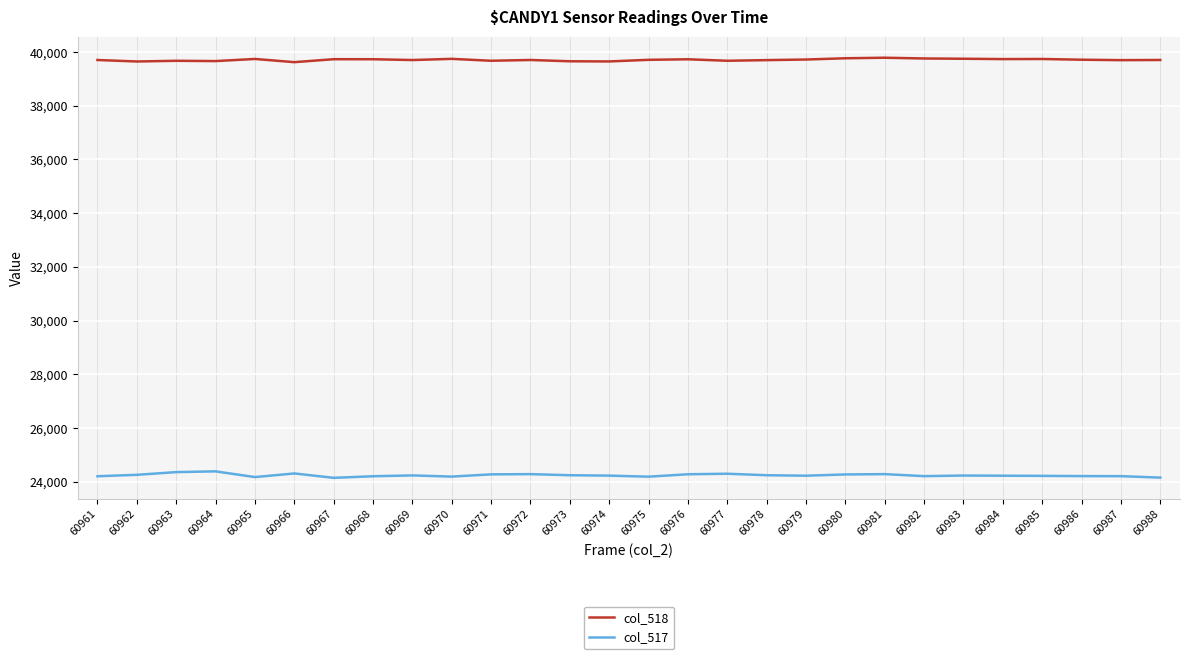

What is the difference between the highest and lowest values at 60972?

15417